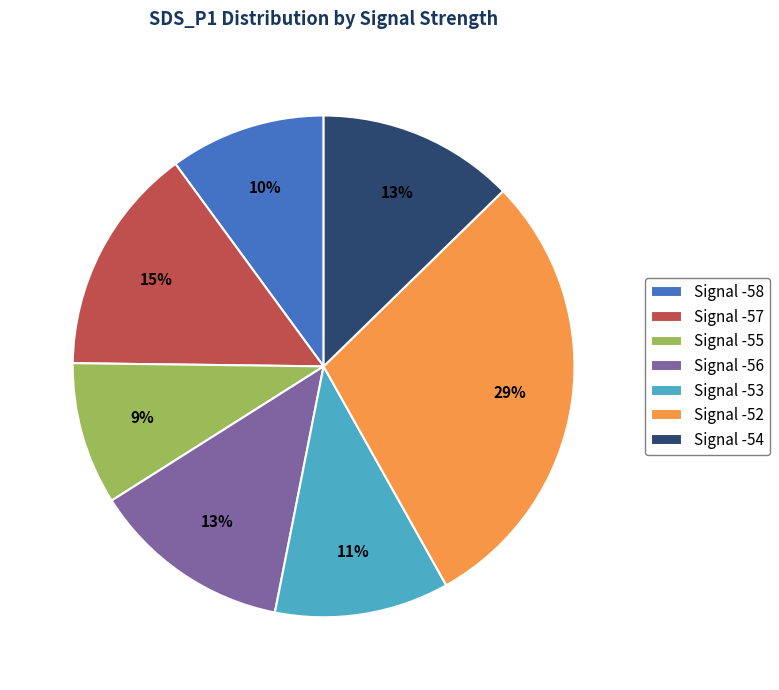

Is it true that Signal -58 is 10% of the pie?

True